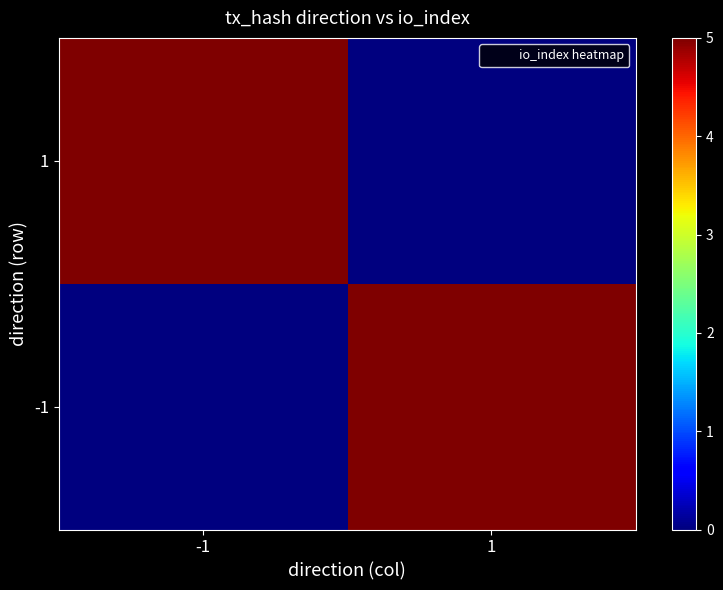

What is the spread (max minus min) of values at -1?

5